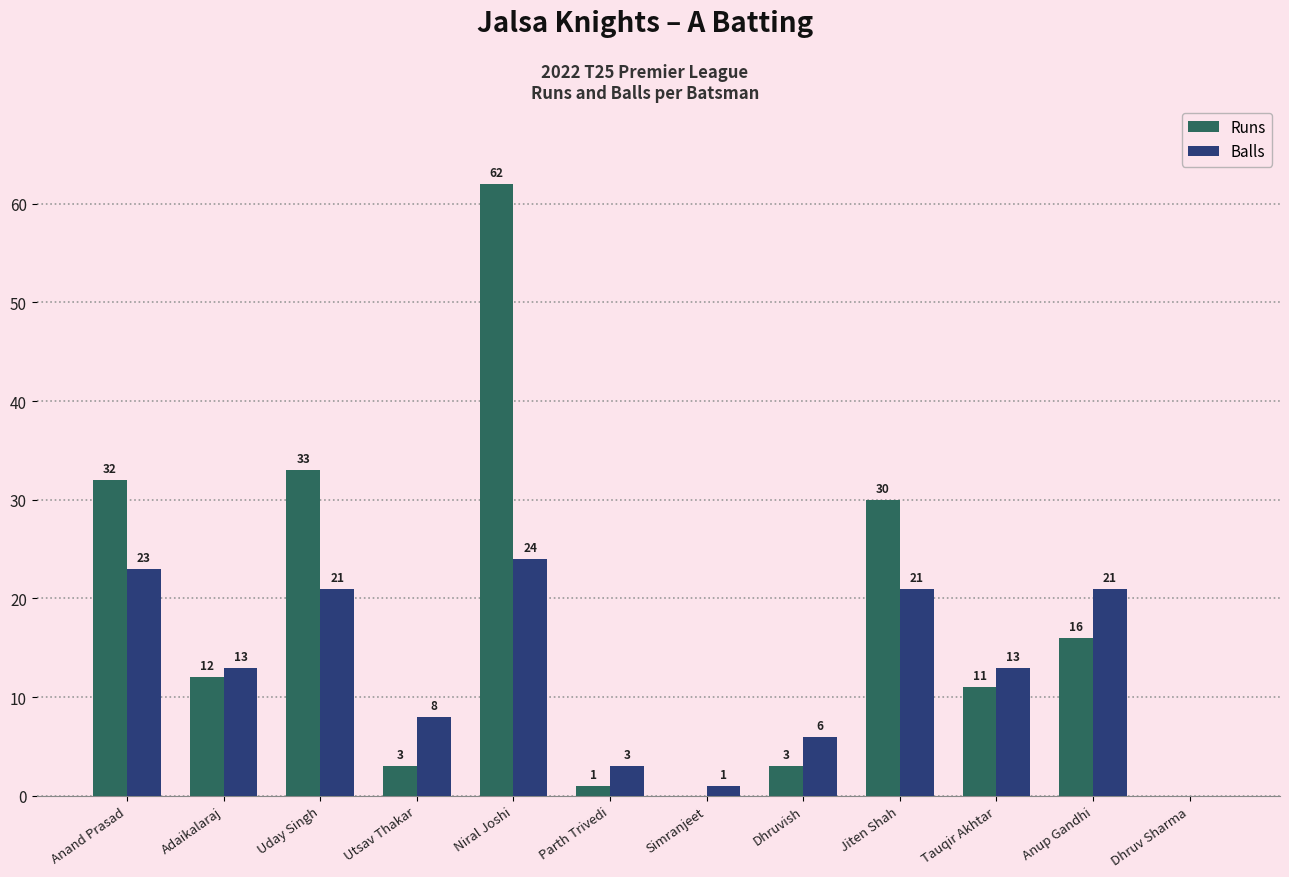

Reading right to left, extract all data points from this chart.

Runs: 0	16	11	30	3	0	1	62	3	33	12	32
Balls: 0	21	13	21	6	1	3	24	8	21	13	23